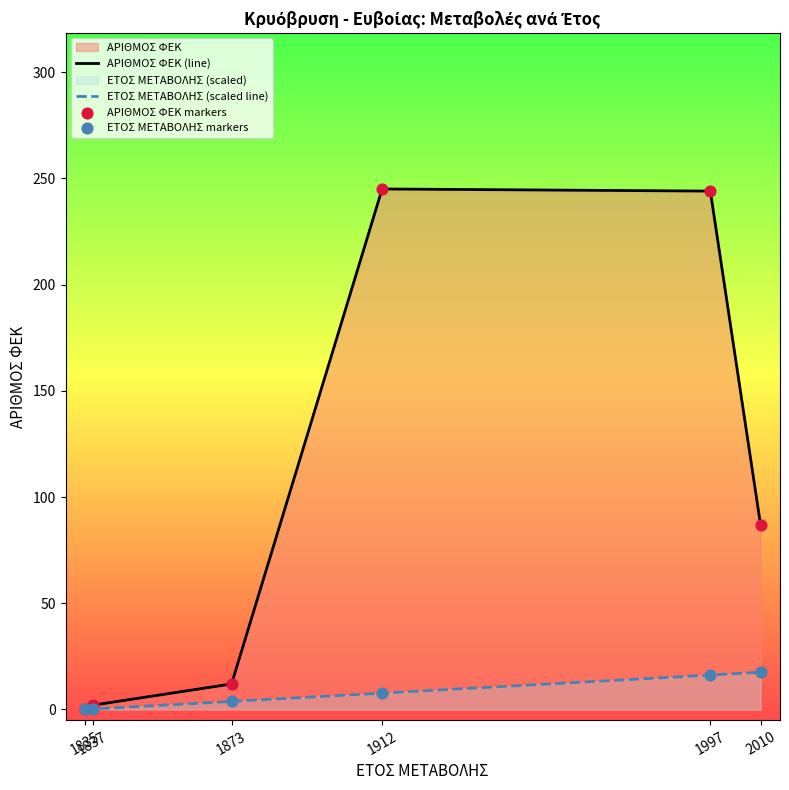

Which series contains the highest Y value?

ΑΡΙΘΜΟΣ ΦΕΚ (line)